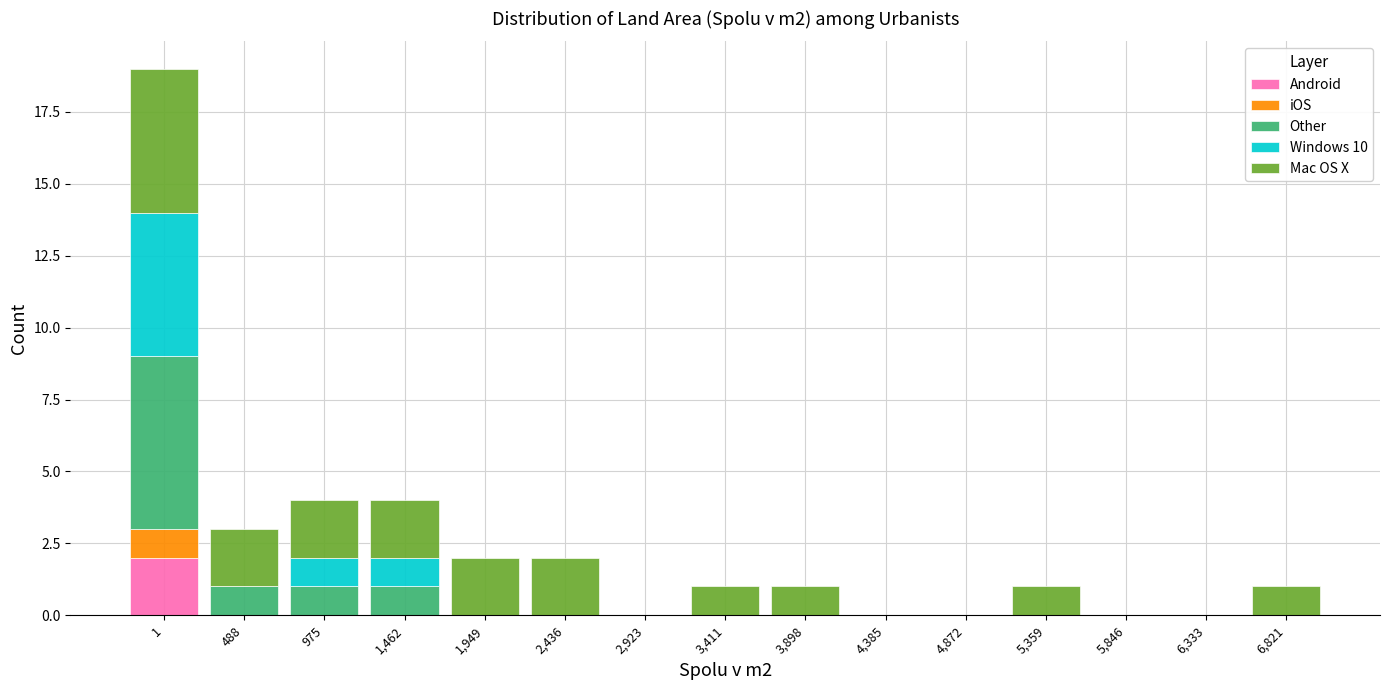

Is it true that Android equals 0 at 4,385?

True